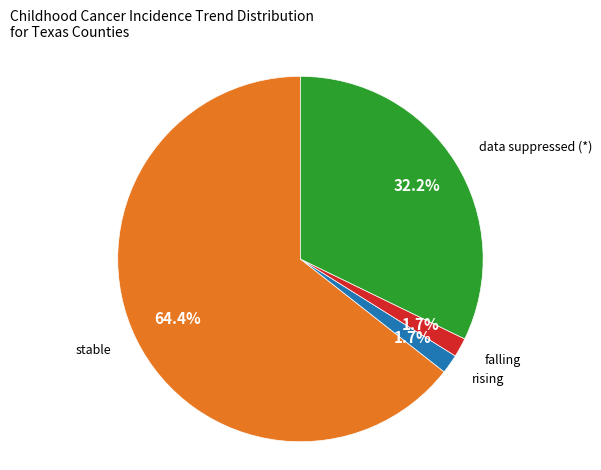

Is there a majority slice in this chart?

Yes